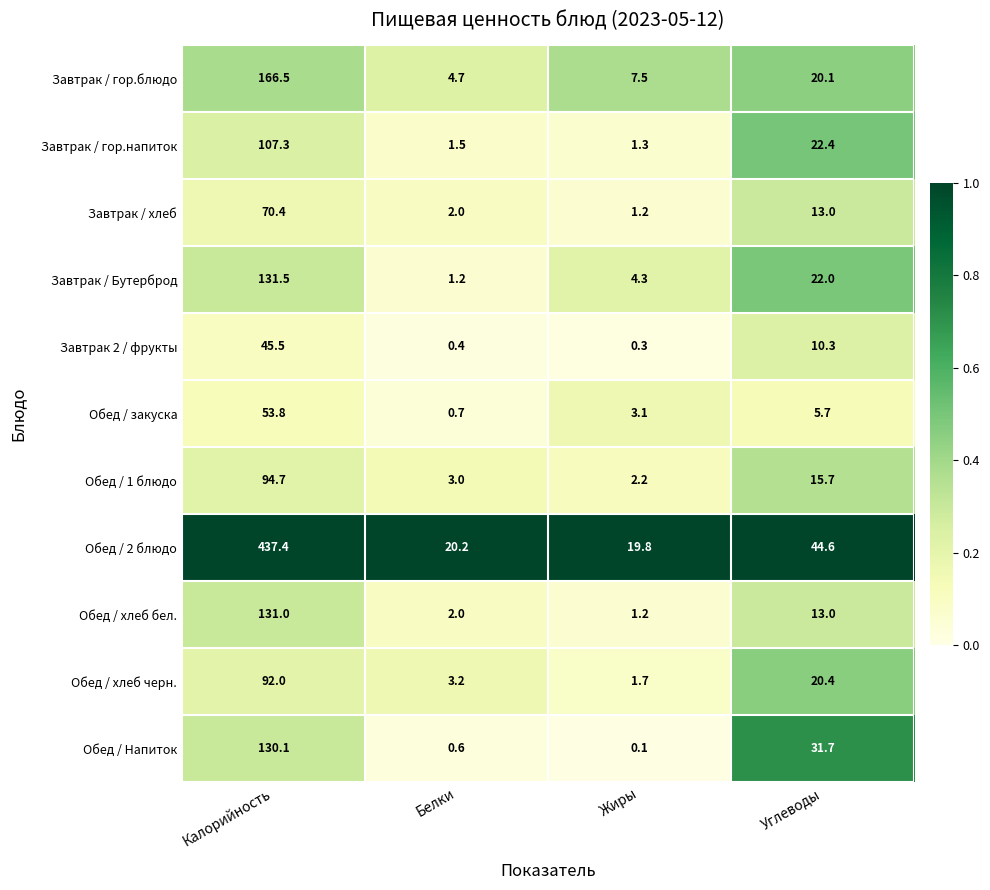

What is the total value across all series at Углеводы?

218.9